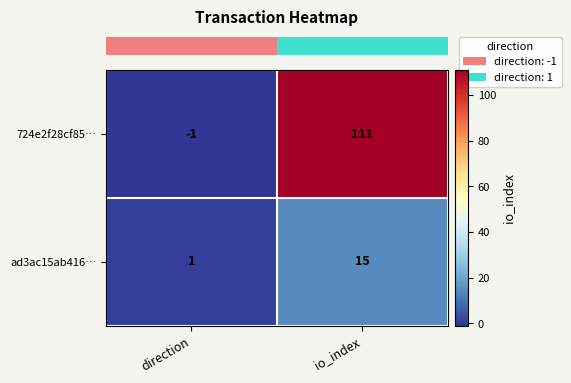

What is the average value of the ad3ac15ab416… series?

8